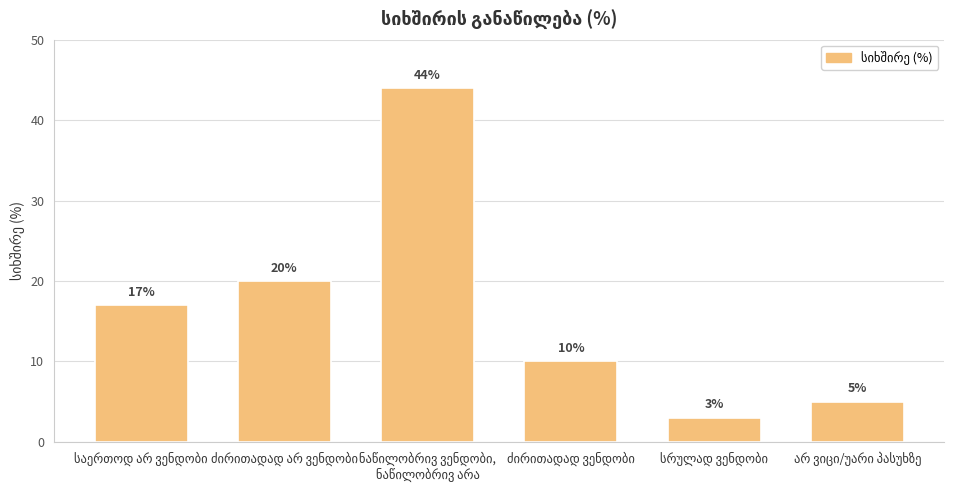

What is the sum of all values?

99